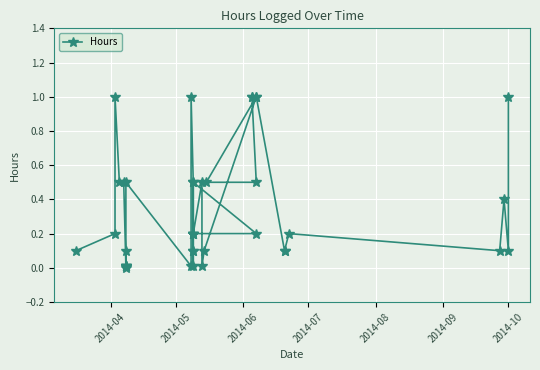

How many values exceed 0?

39